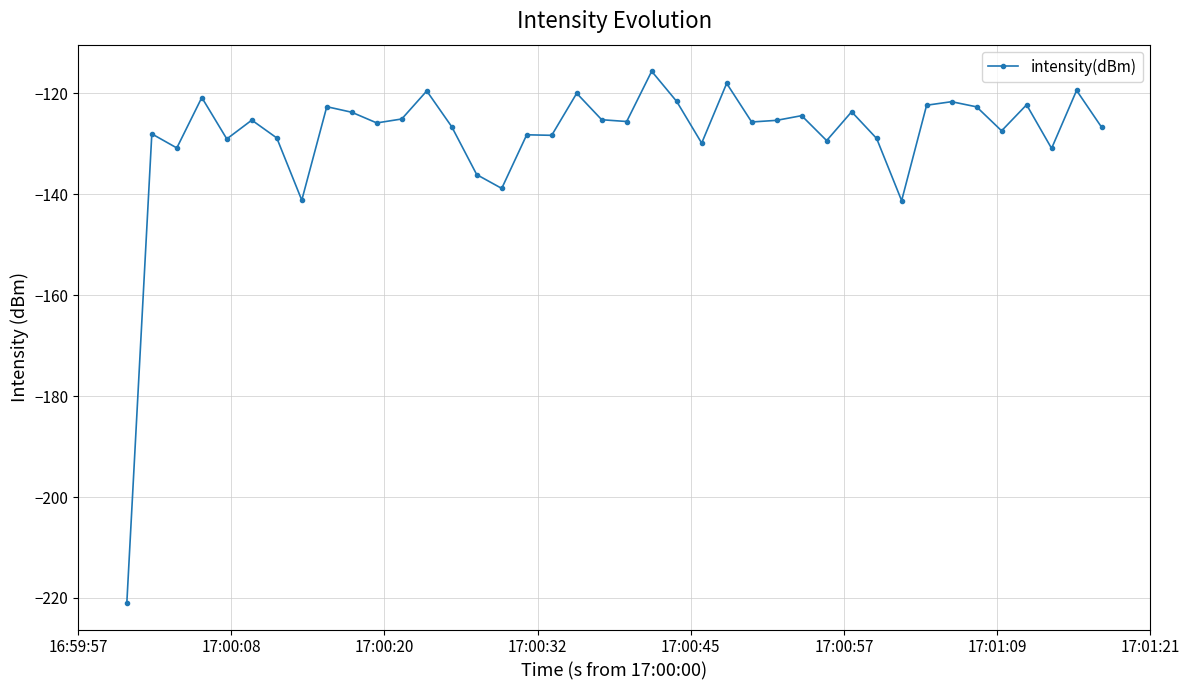

How many distinct data groups are displayed?

1